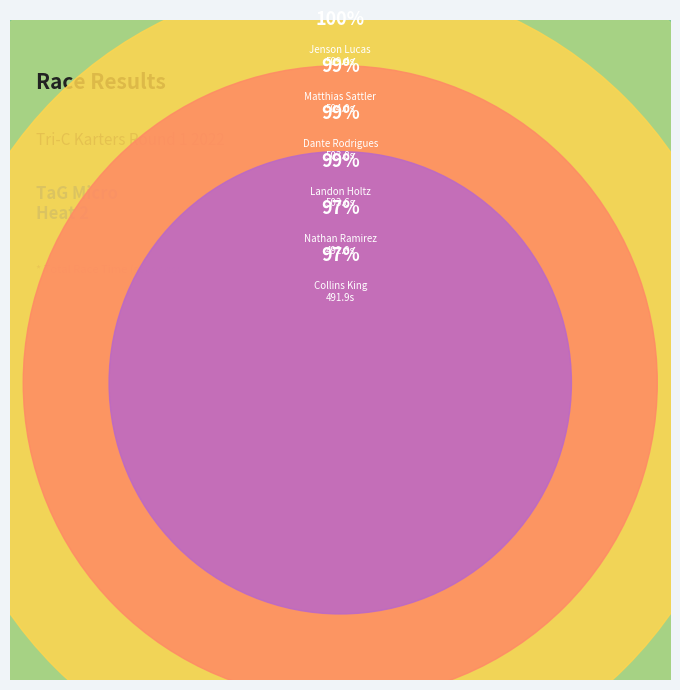

Is there a majority slice in this chart?

No